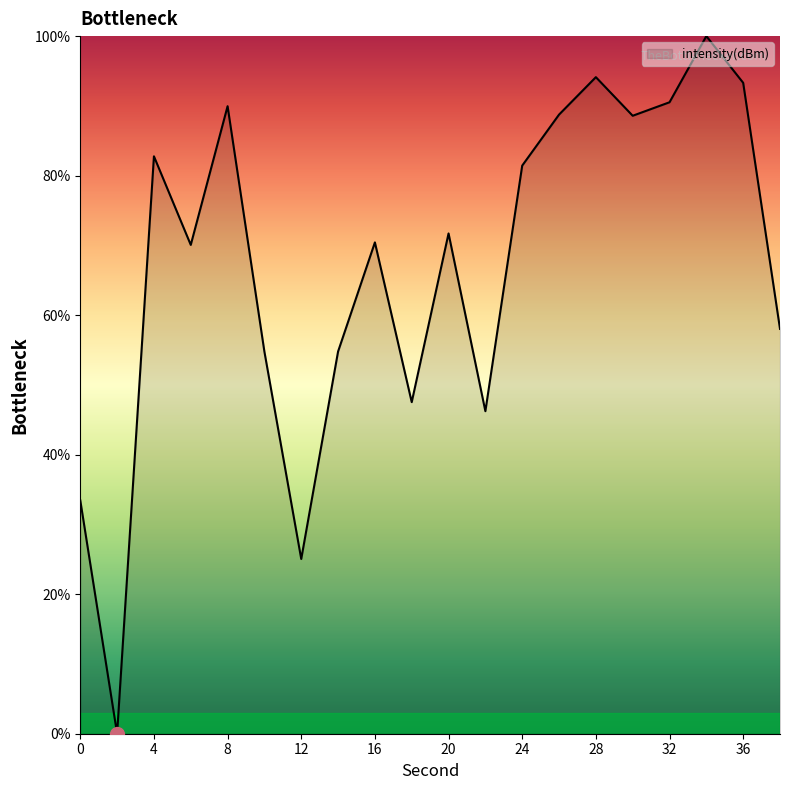

What is the maximum value shown in the chart?

100.0